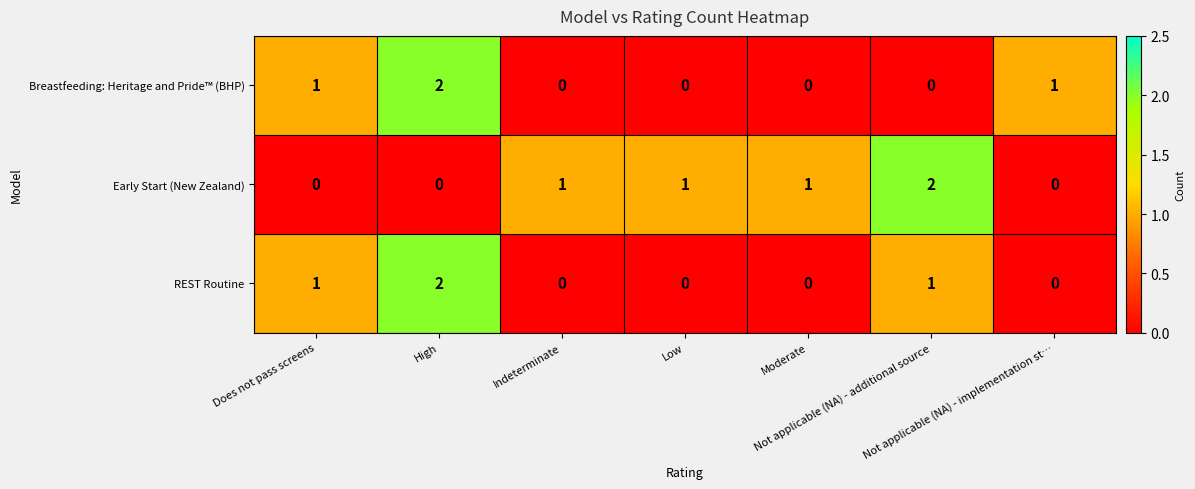

What is the sum of all REST Routine values?

4